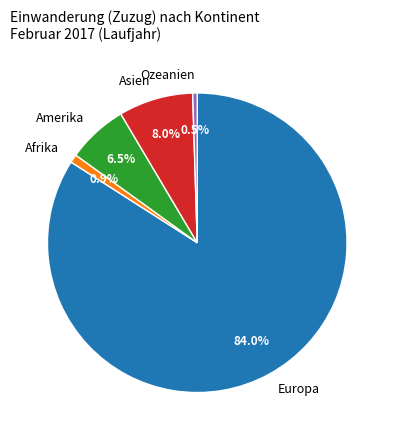

Is there any slice that represents more than half of the pie?

Yes